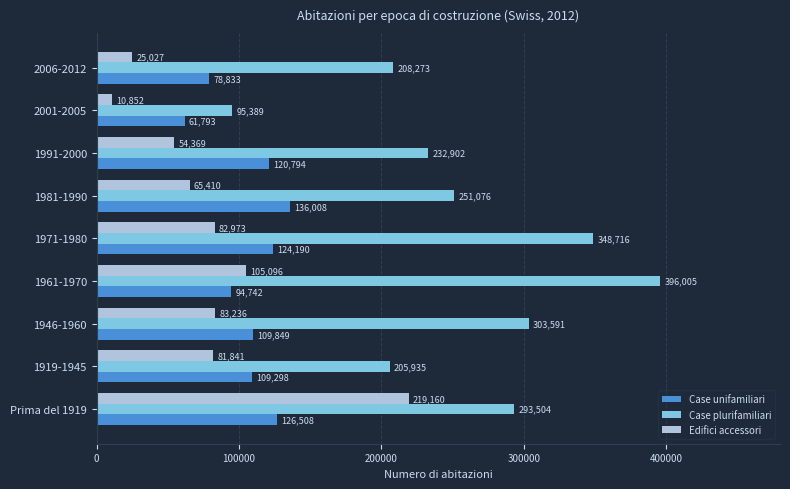

Rank the series by their maximum value, from lowest to highest.

Case unifamiliari, Edifici accessori, Case plurifamiliari